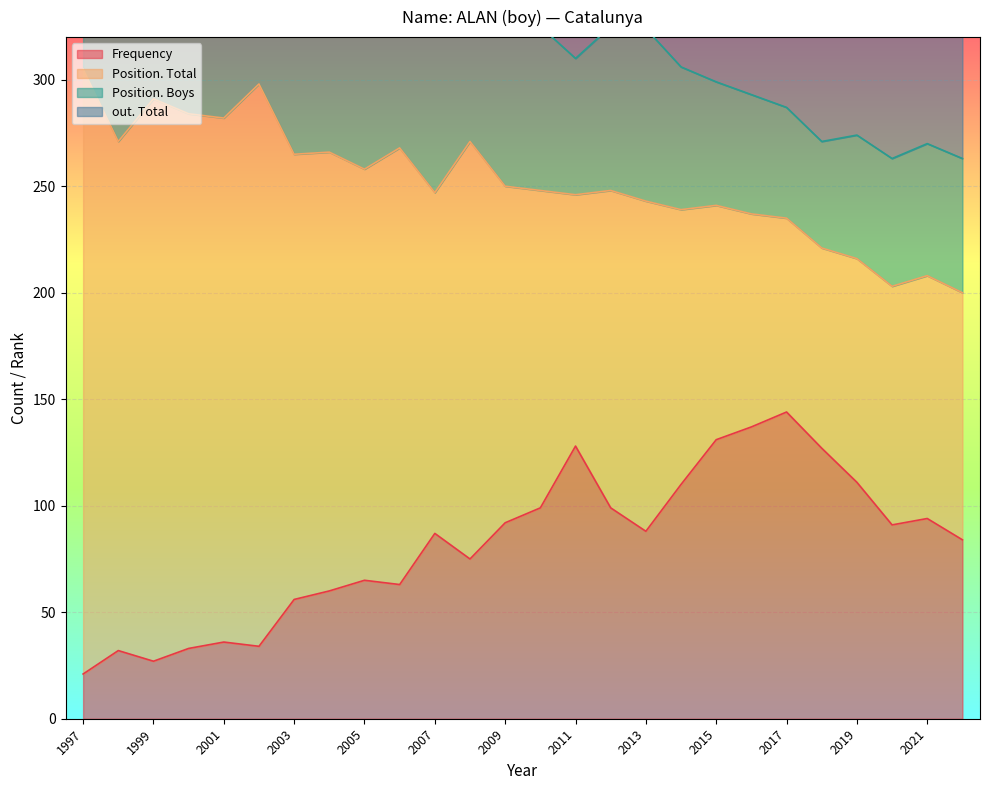

Is it true that Frequency equals 56 at 2003?

True